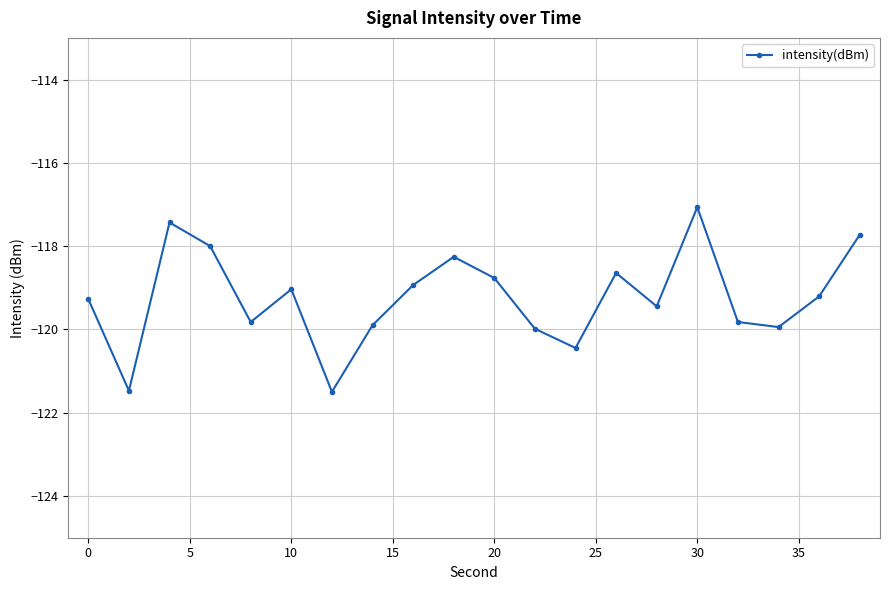

What is the difference between the second highest and minimum values?

4.1